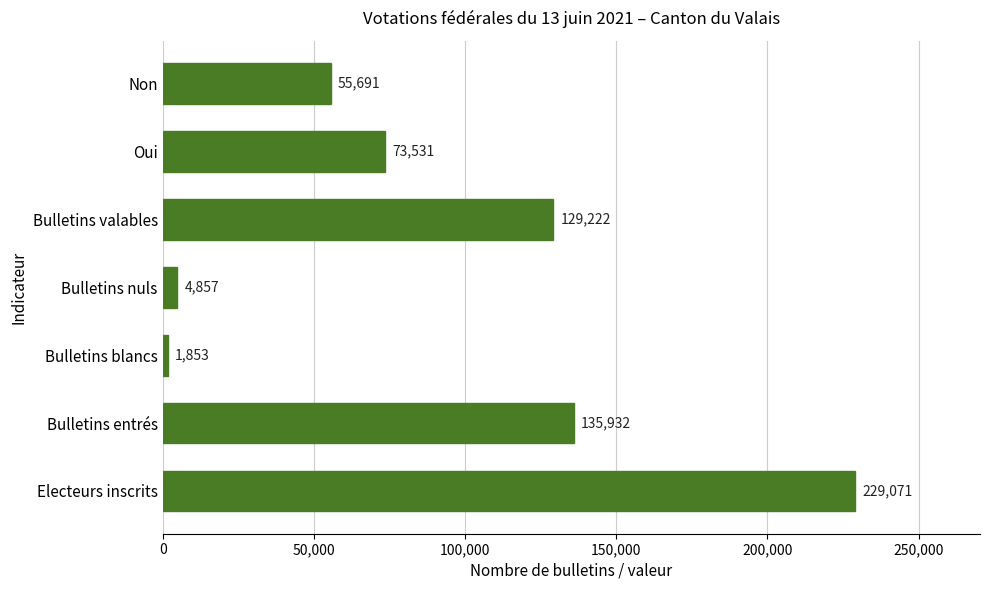

What is the difference between the maximum and minimum values?

227218